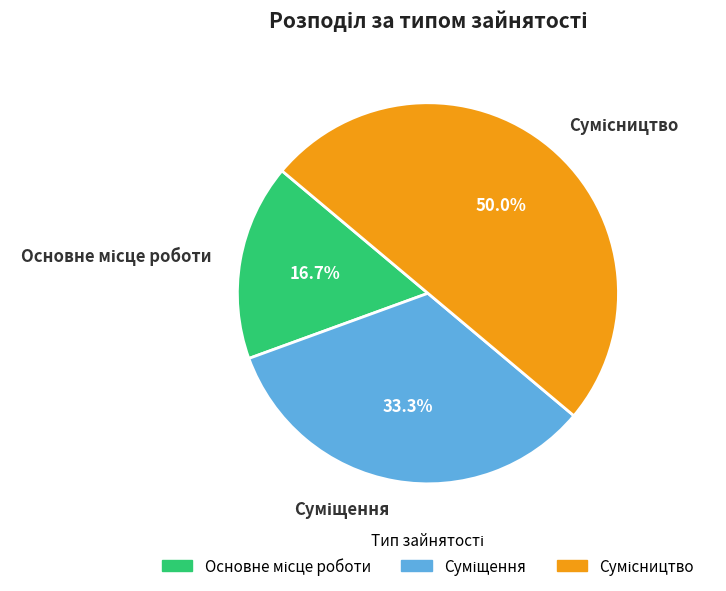

Is the sum of Основне місце роботи and Суміщення greater than half?

No